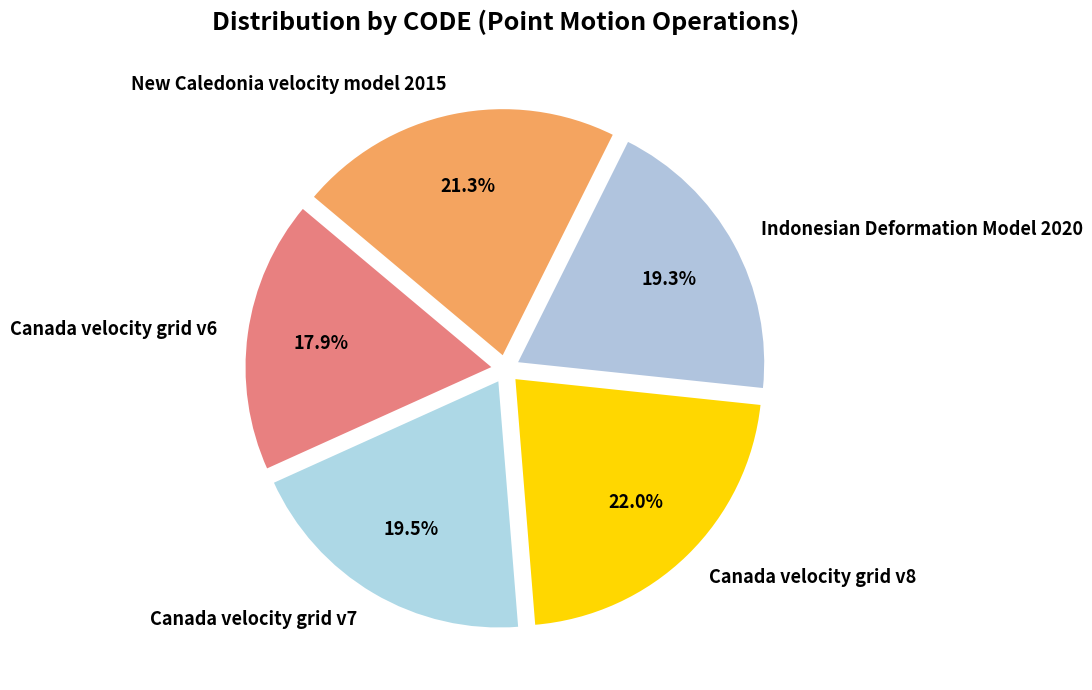

Is there a majority slice in this chart?

No